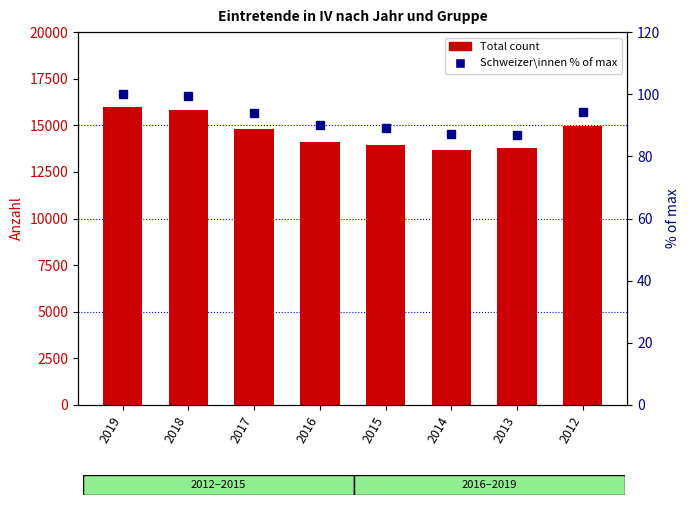

What is the difference between the Total (count) values at 2012 and 2015?

995.0